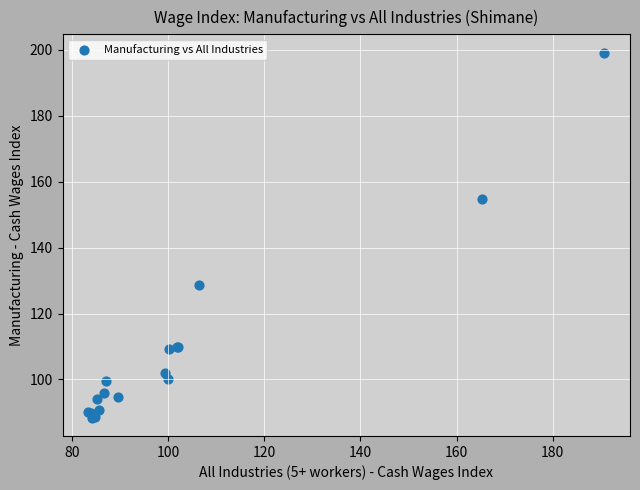

What Y value in the scatter plot is closest to 143?

154.8